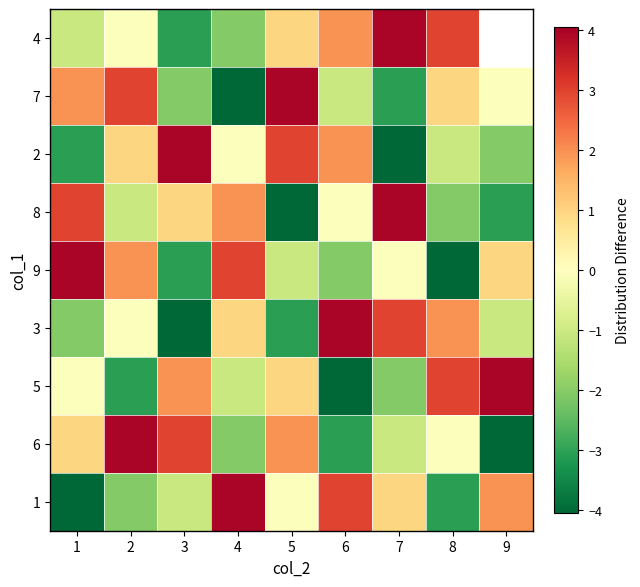

Which category has the highest value in the 4 series?

7